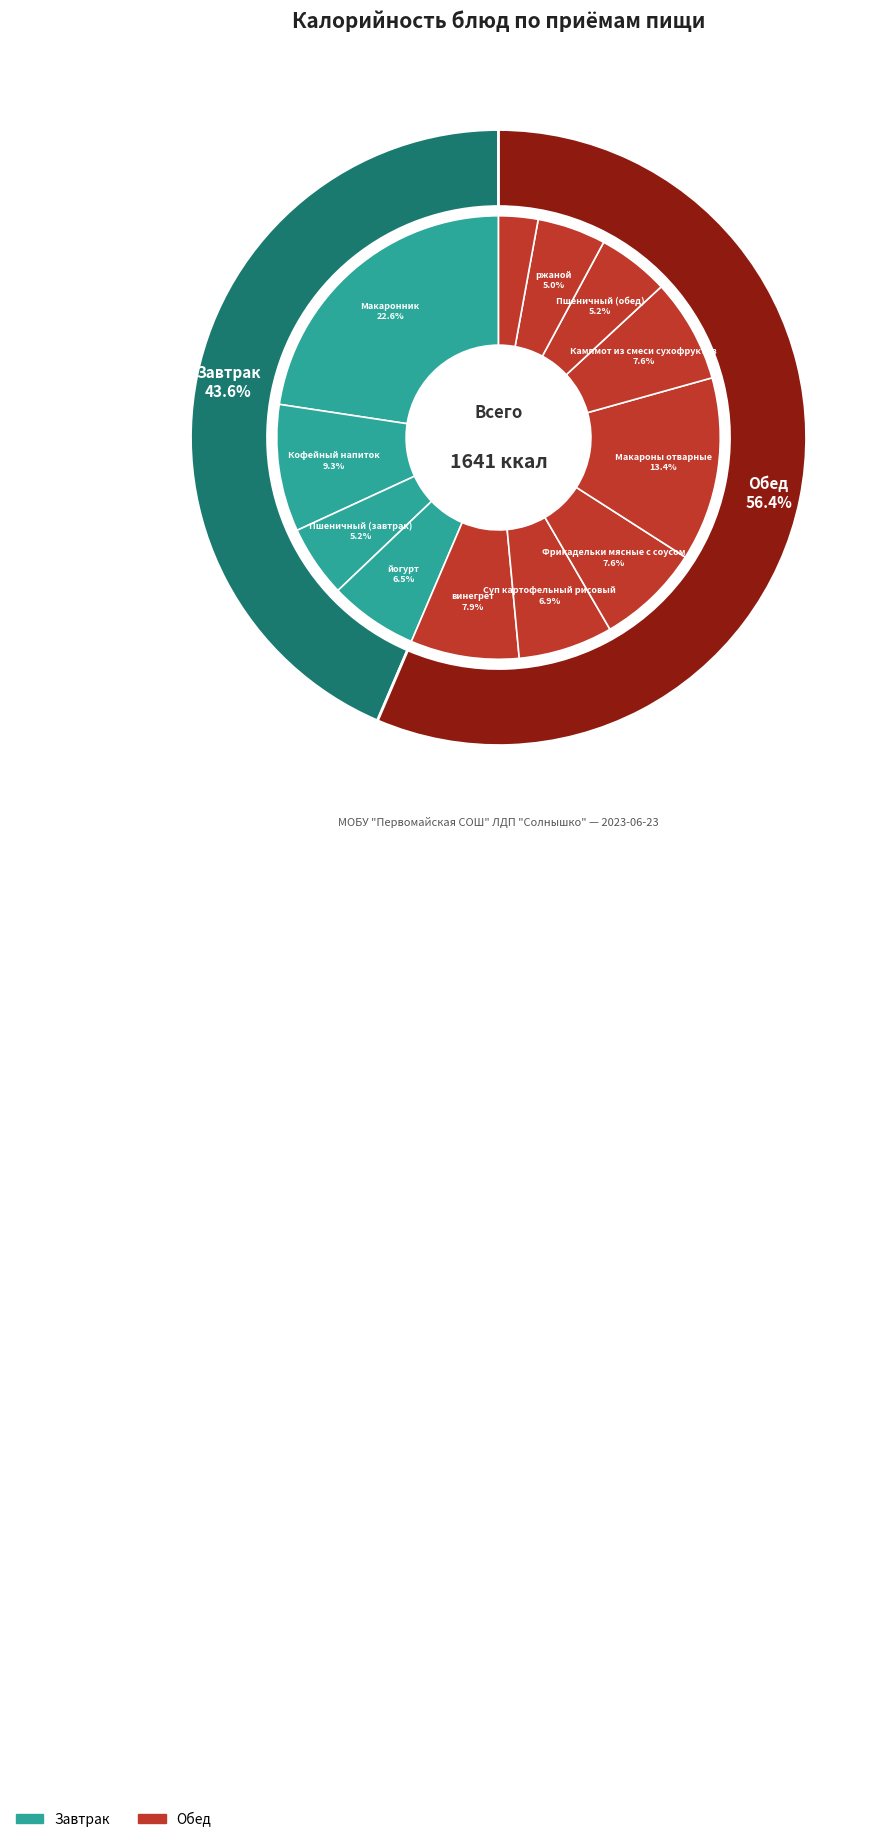

Is the sum of Кампмот из смеси сухофруктов and Кофейный напиток greater than half?

No